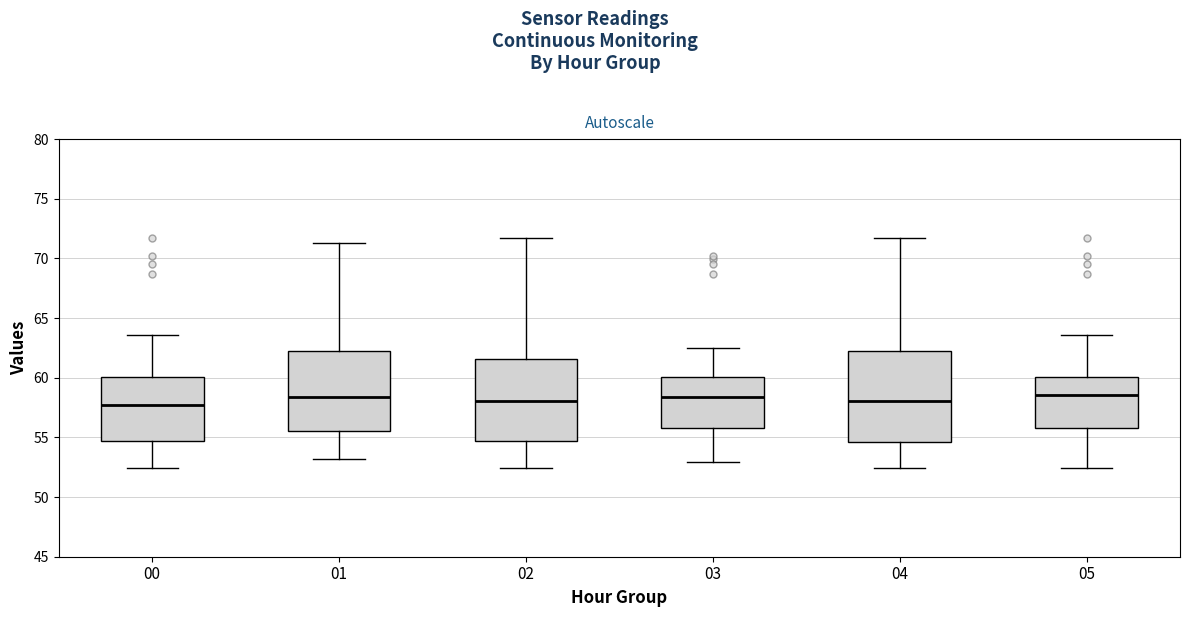

Reading left to right, read every box against the y-axis: the position of its median line, the range the box covers, and the ends of its whiskers. The values are not printed on the chart, so give them approximately, as read against the axis.

00: median 57.5, box 54.5 to 60.0, whiskers 52.5 to 63.5
01: median 58.5, box 55.5 to 62.0, whiskers 53.0 to 71.5
02: median 58.0, box 54.5 to 61.5, whiskers 52.5 to 71.5
03: median 58.5, box 56.0 to 60.0, whiskers 53.0 to 62.5
04: median 58.0, box 54.5 to 62.0, whiskers 52.5 to 71.5
05: median 58.5, box 56.0 to 60.0, whiskers 52.5 to 63.5